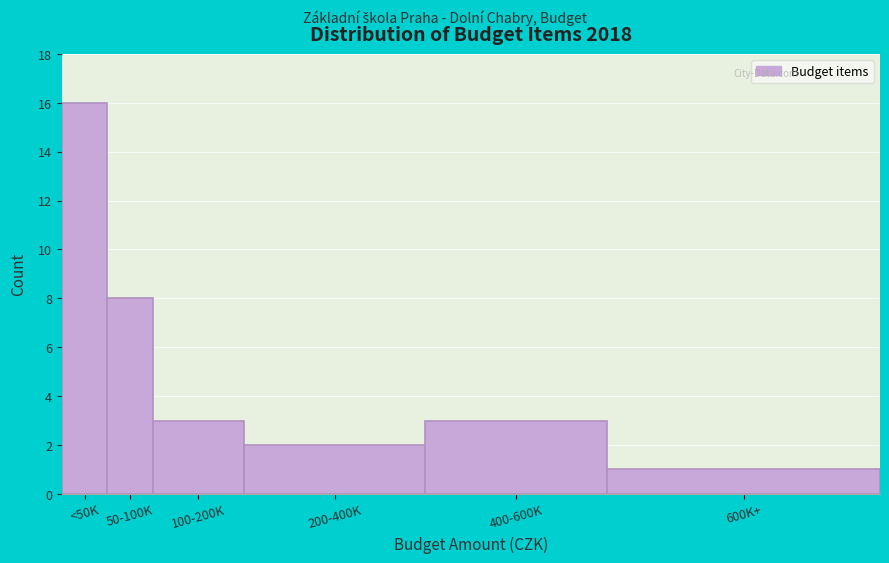

Reading left to right, extract all data points from this chart.

16	8	3	2	3	1